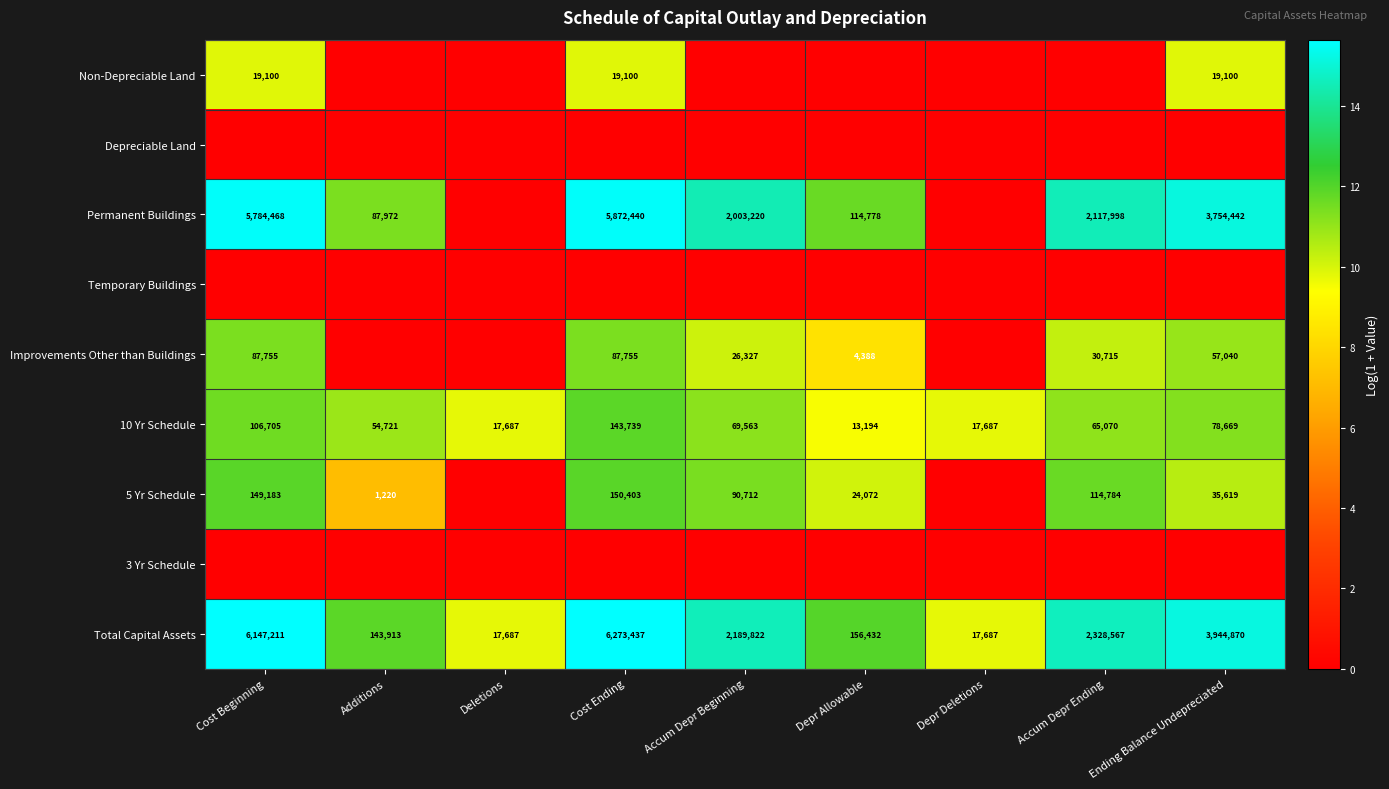

How many distinct data groups are displayed?

9